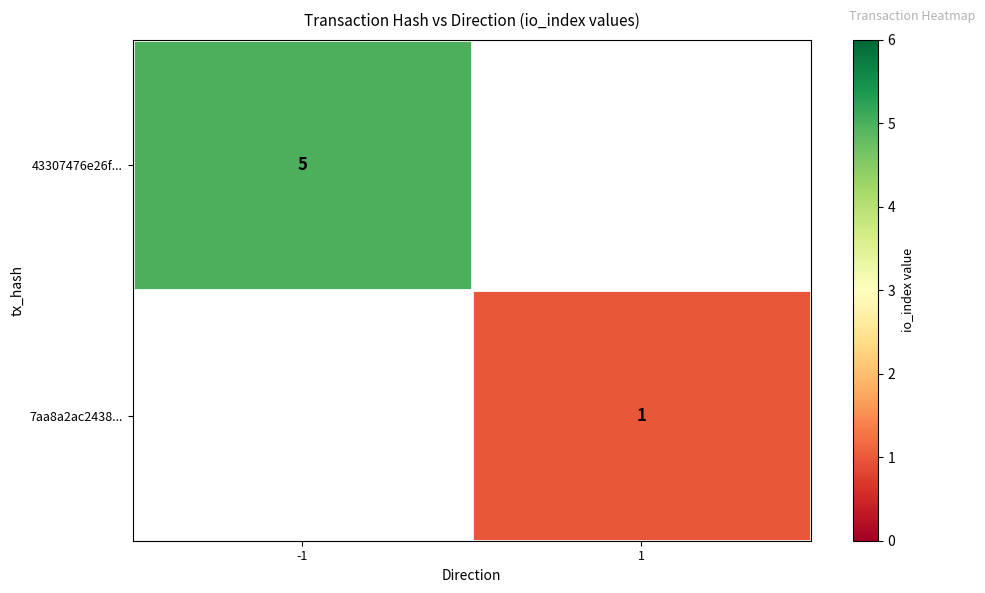

True or false: 43307476e26f... has a value of 1 at -1.

False